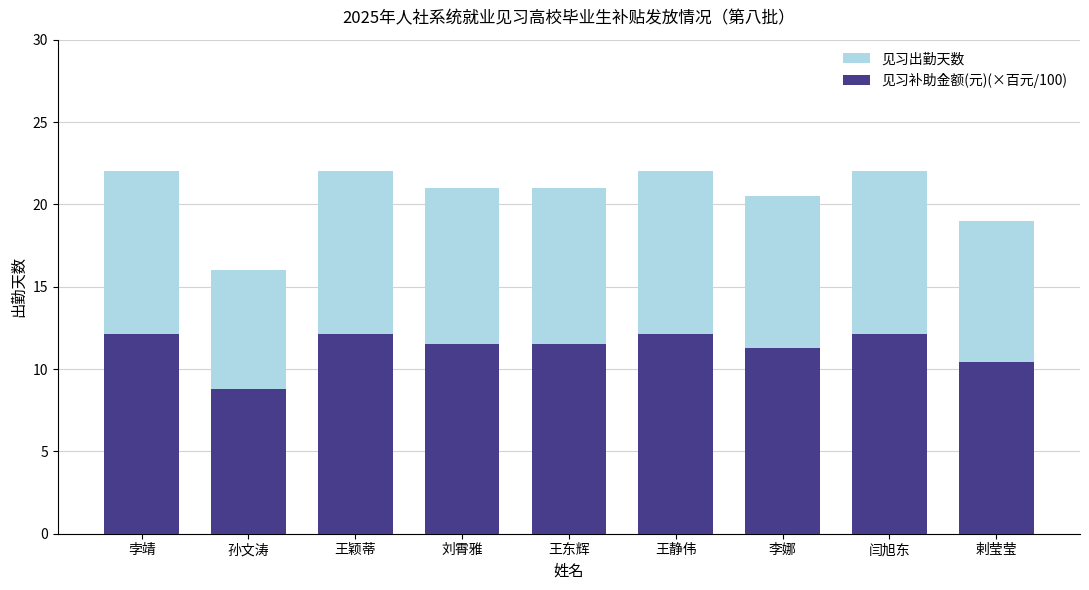

What is the difference between the second highest and minimum values in the 见习出勤天数 series?

6.0